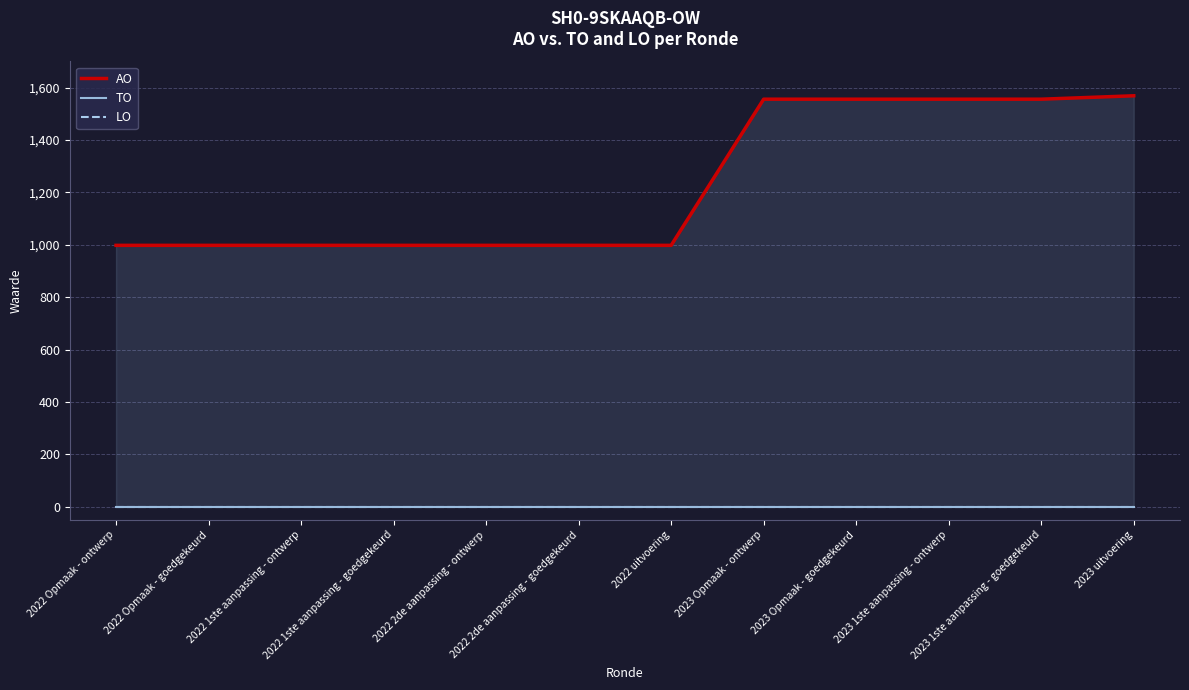

At how many categories does at least one series exceed 773?

12